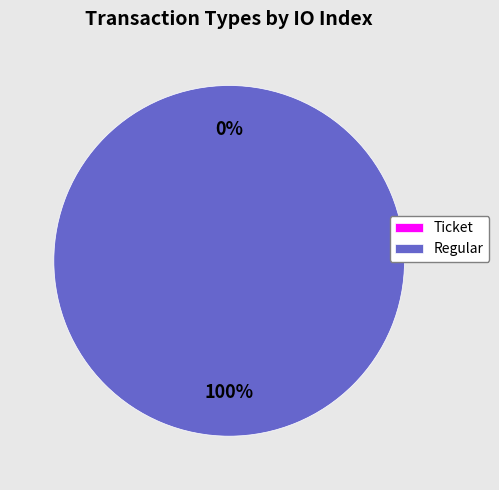

Which slice is the largest?

Regular